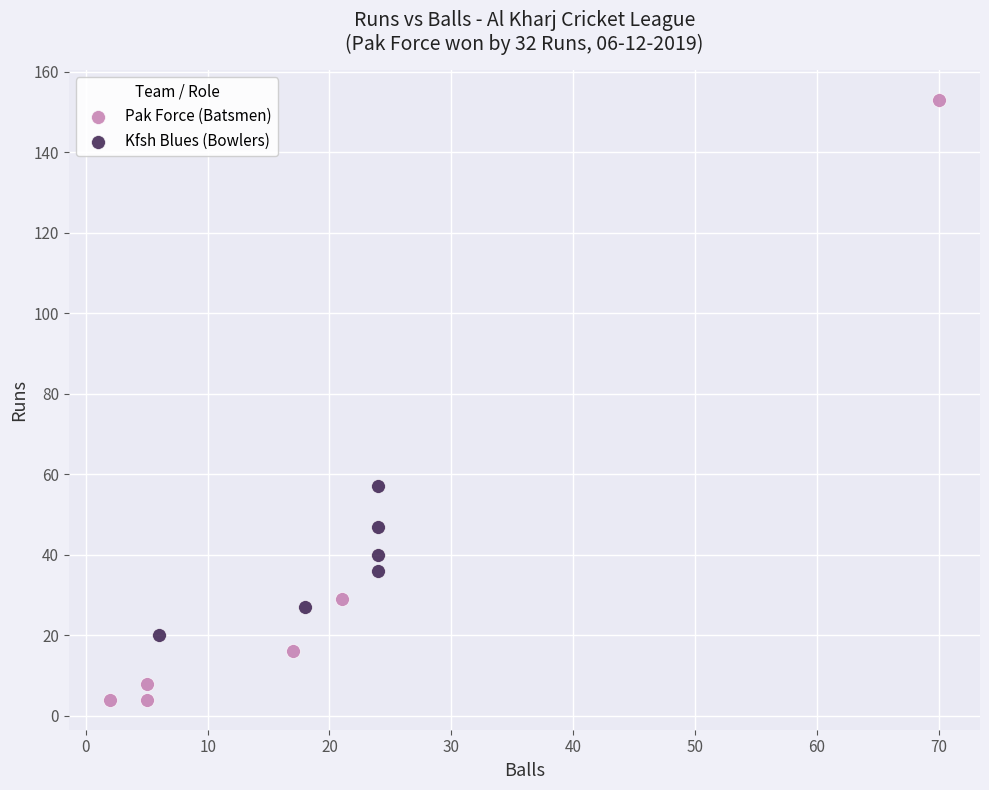

Which series contains the highest Y value?

Pak Force (Batsmen)